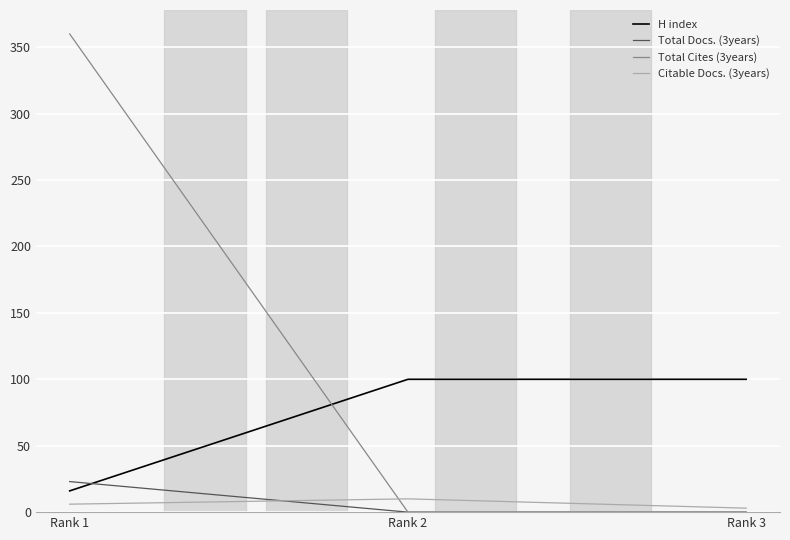

At which category does the chart reach its peak across all series?

Rank 1